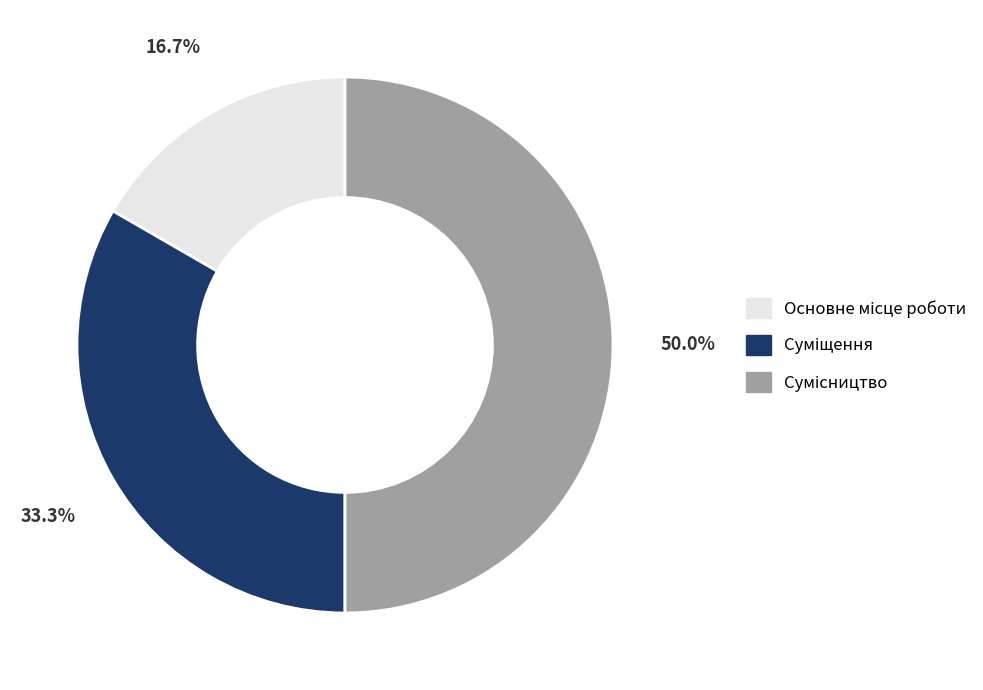

Combined, what portion of the pie is Суміщення and Сумісництво?

83.3%